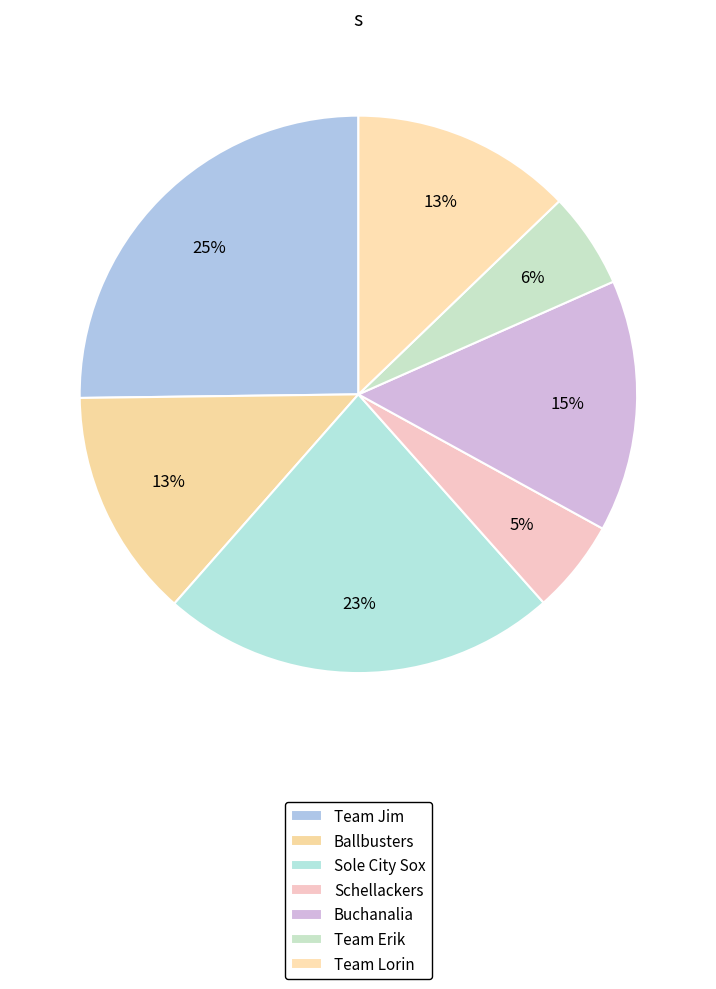

How many slices are in this pie chart?

7